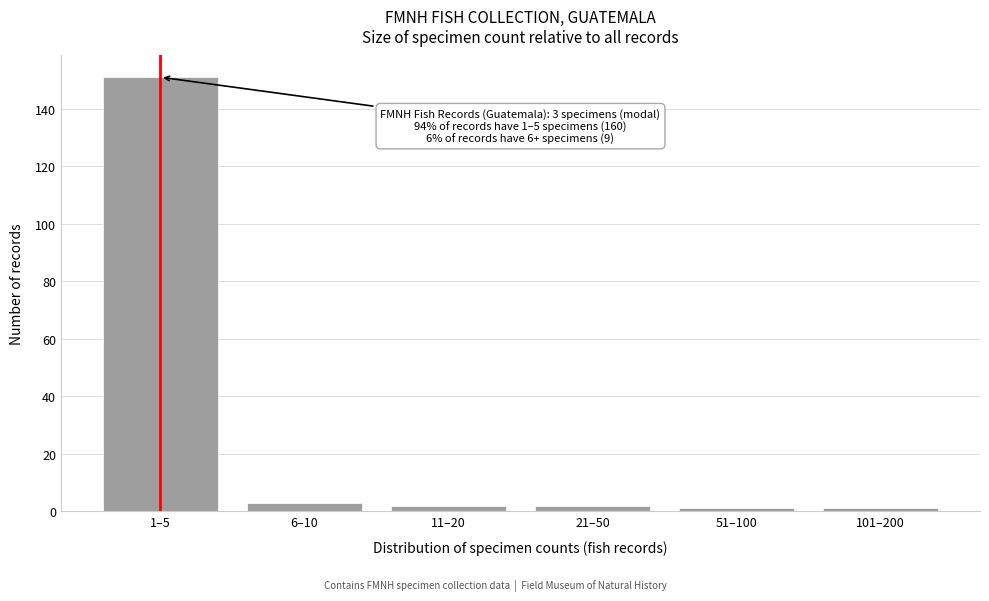

Reading left to right, extract all data points from this chart.

151	3	2	2	1	1